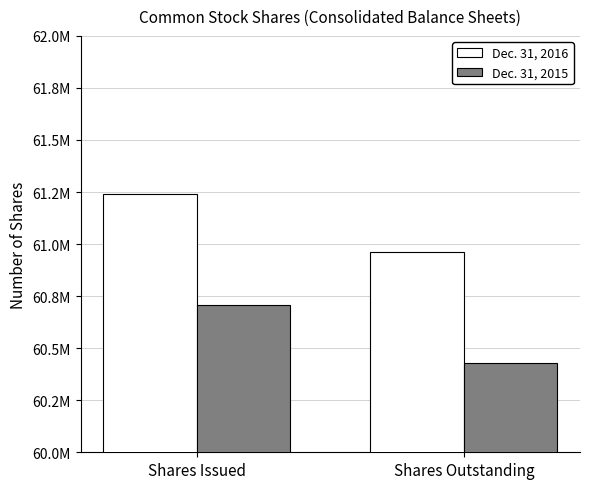

What is the maximum value for Dec. 31, 2015?

60709000